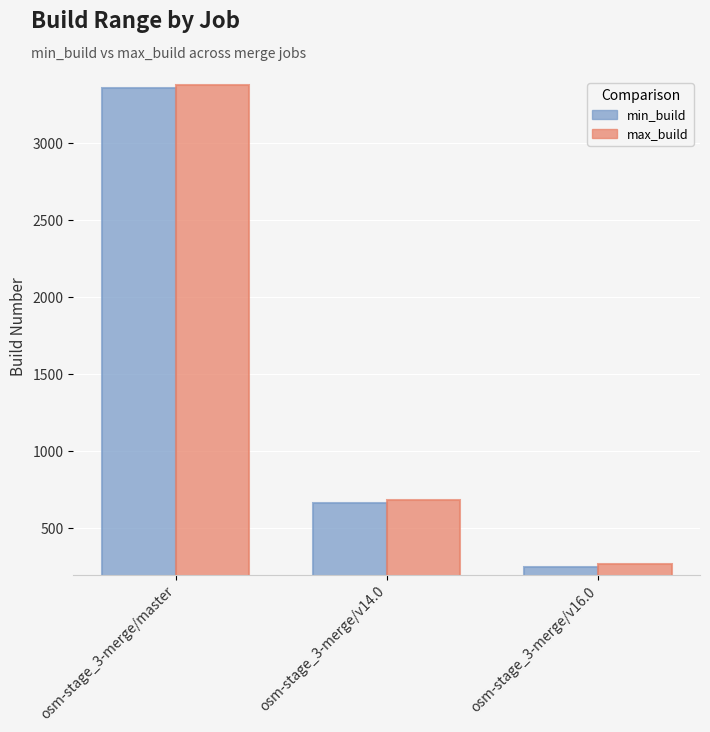

Rank the categories by min_build value from highest to lowest.

osm-stage_3-merge/master, osm-stage_3-merge/v14.0, osm-stage_3-merge/v16.0